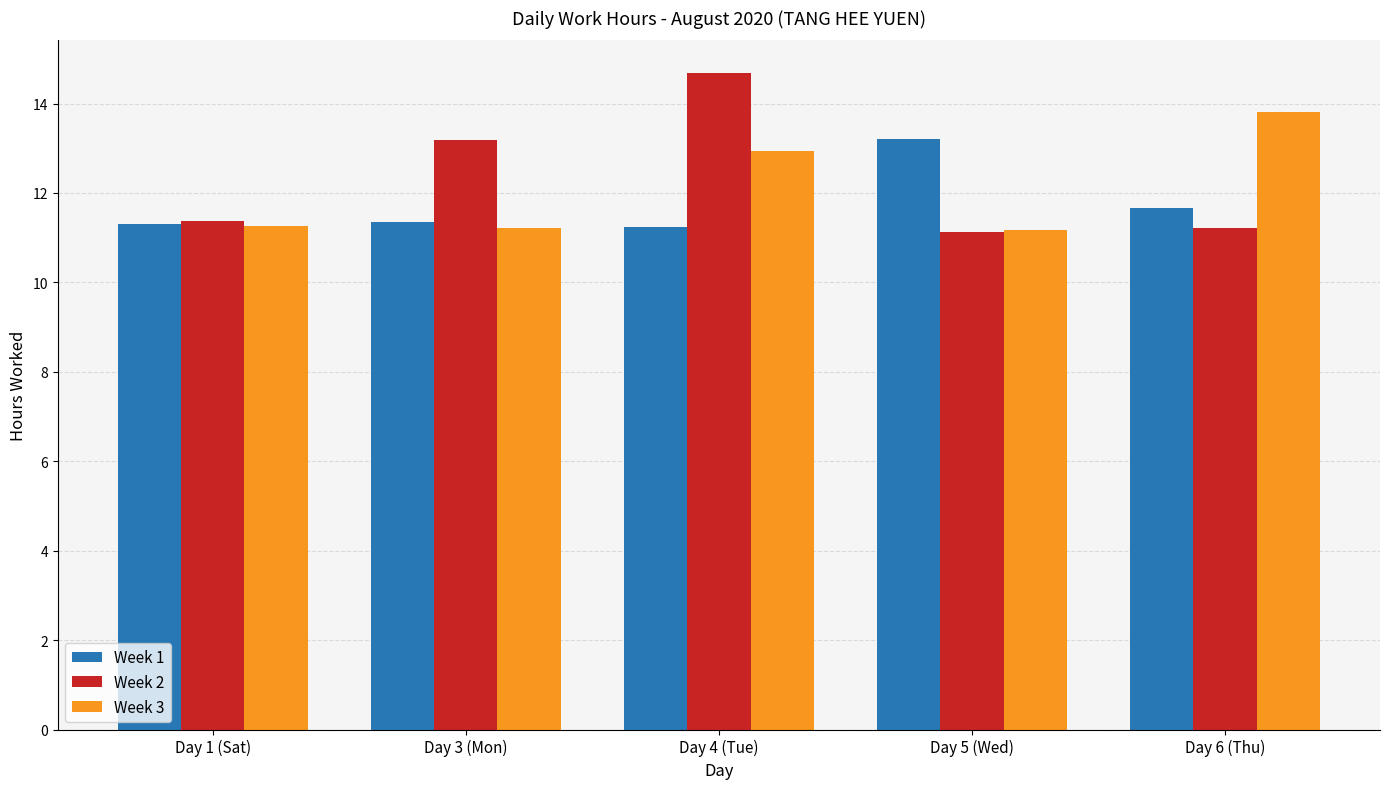

The Week 3 series shows 11.3 at Day 1 (Sat). True or false?

True